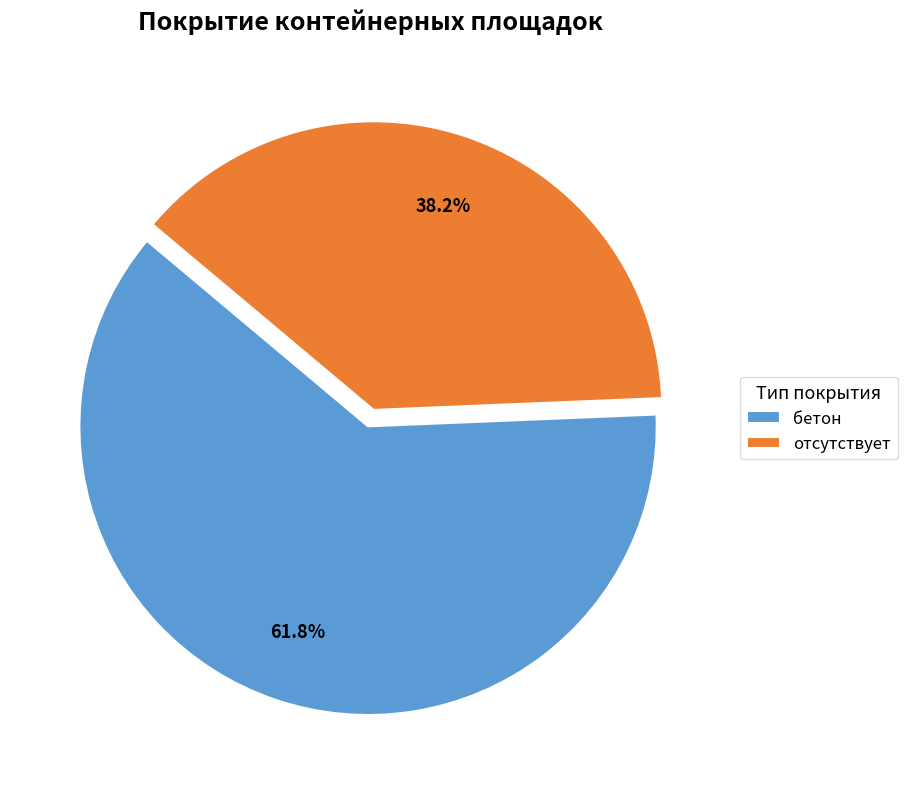

Is отсутствует the majority of the pie?

No